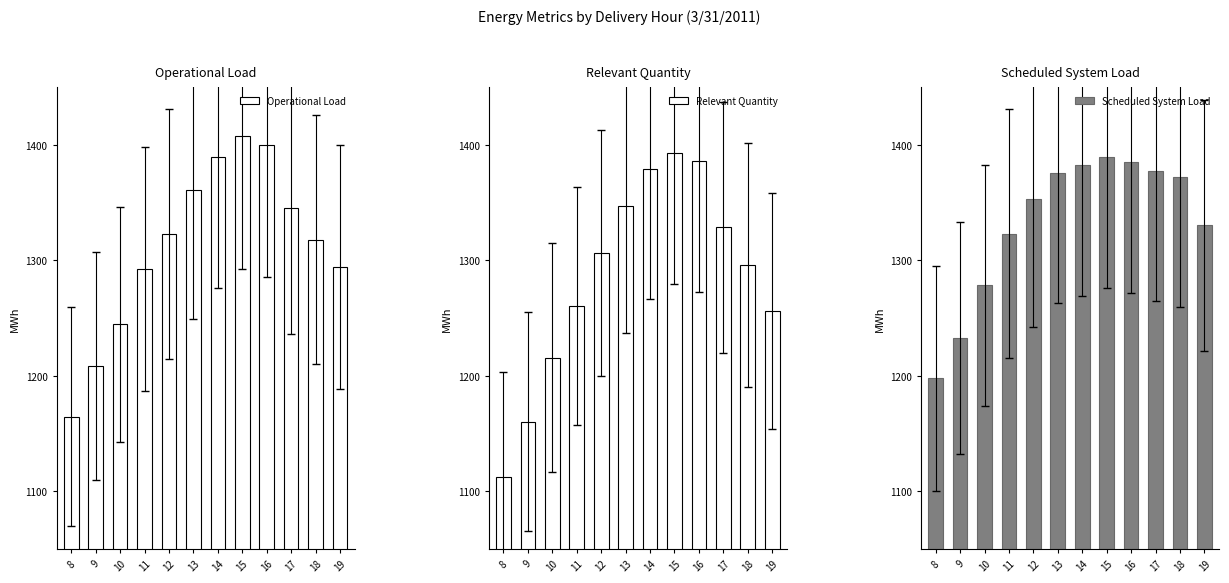

How many distinct data groups are displayed?

3